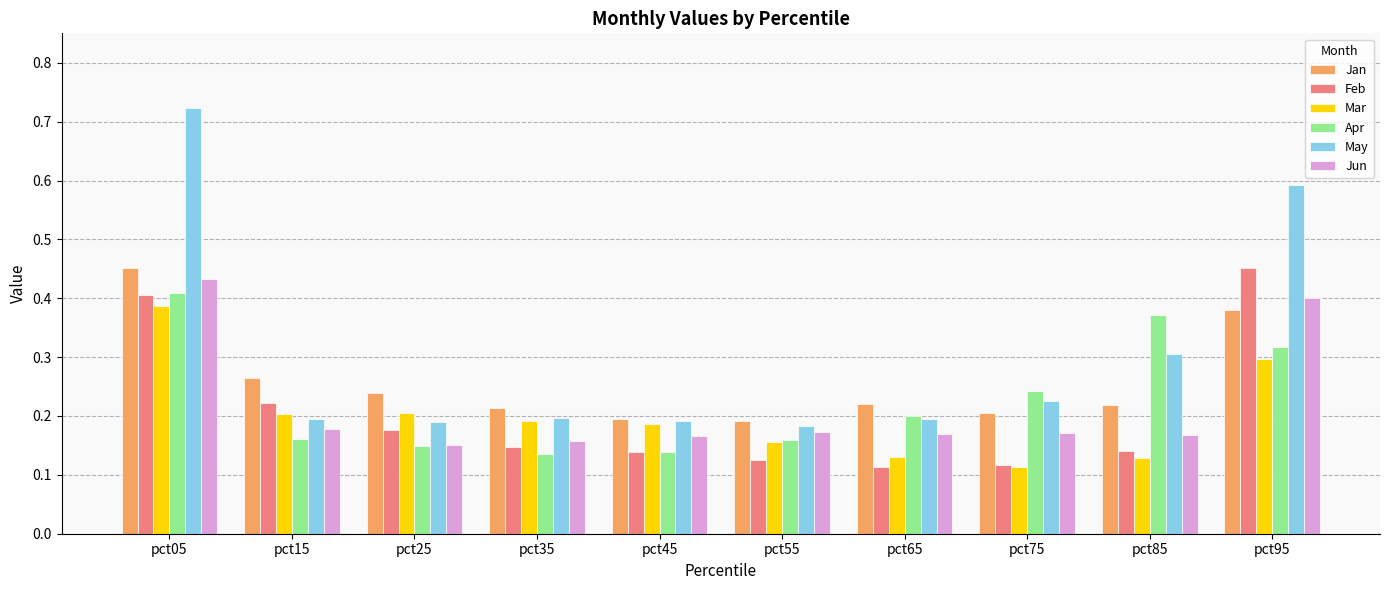

What is the sum of all Jun values?

2.2